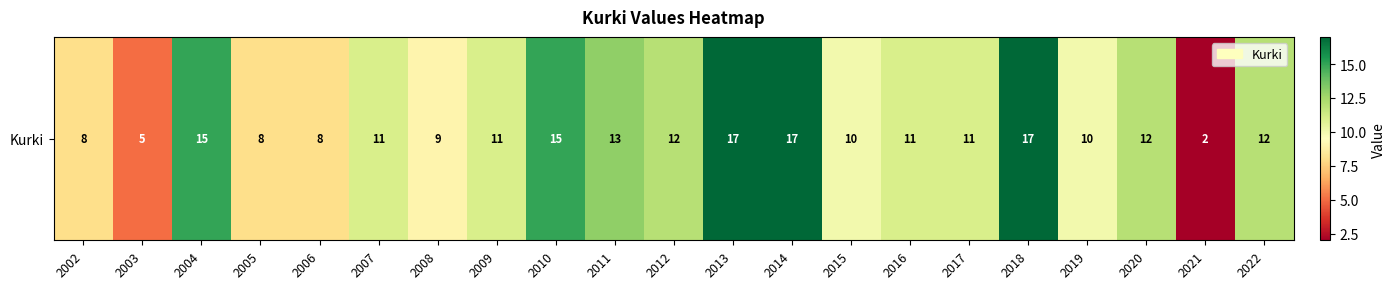

Reading left to right, extract all data points from this chart.

8	5	15	8	8	11	9	11	15	13	12	17	17	10	11	11	17	10	12	2	12